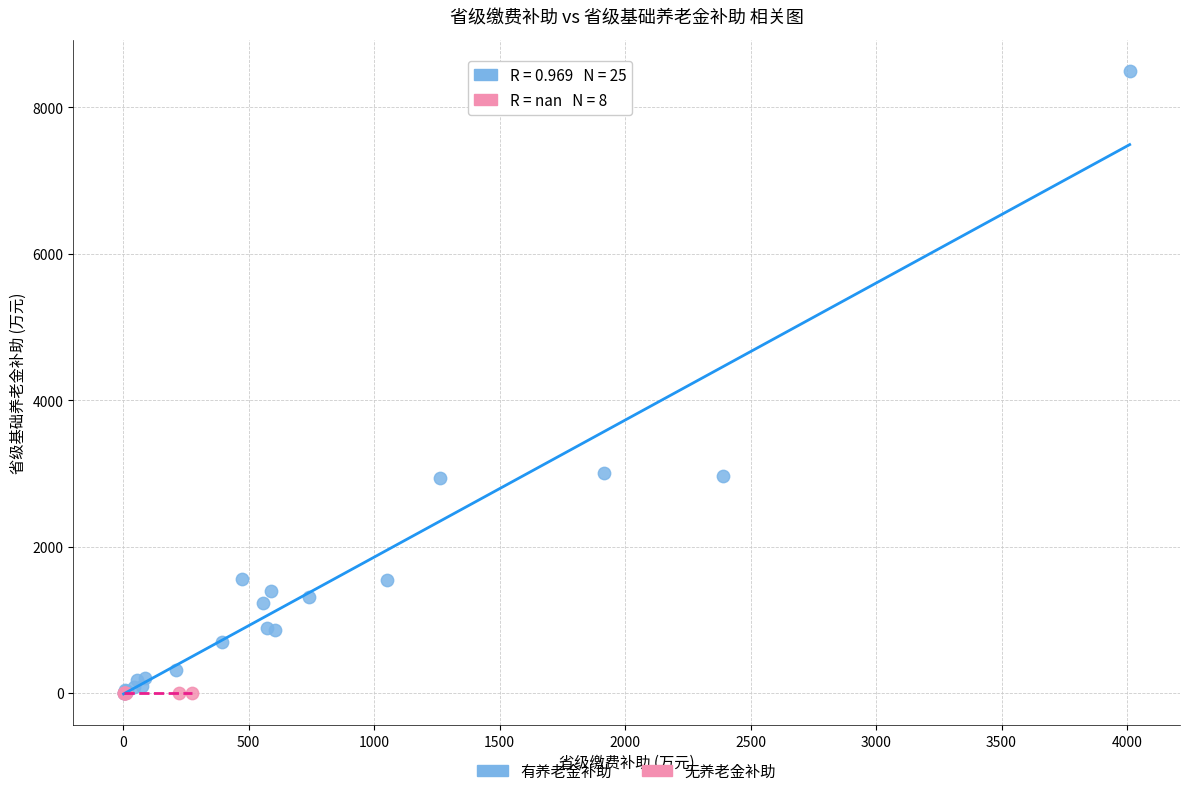

What are all the series names shown in the legend?

有养老金补助, 无养老金补助